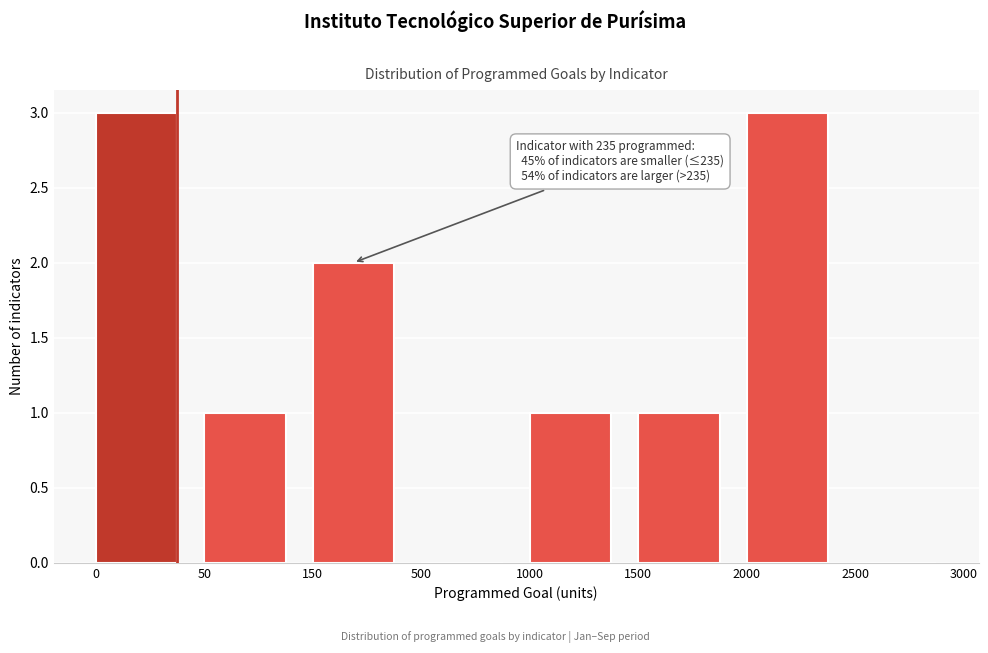

Reading right to left, extract all data points from this chart.

2500=0	2000=3	1500=1	1000=1	500=0	150=2	50=1	0=3